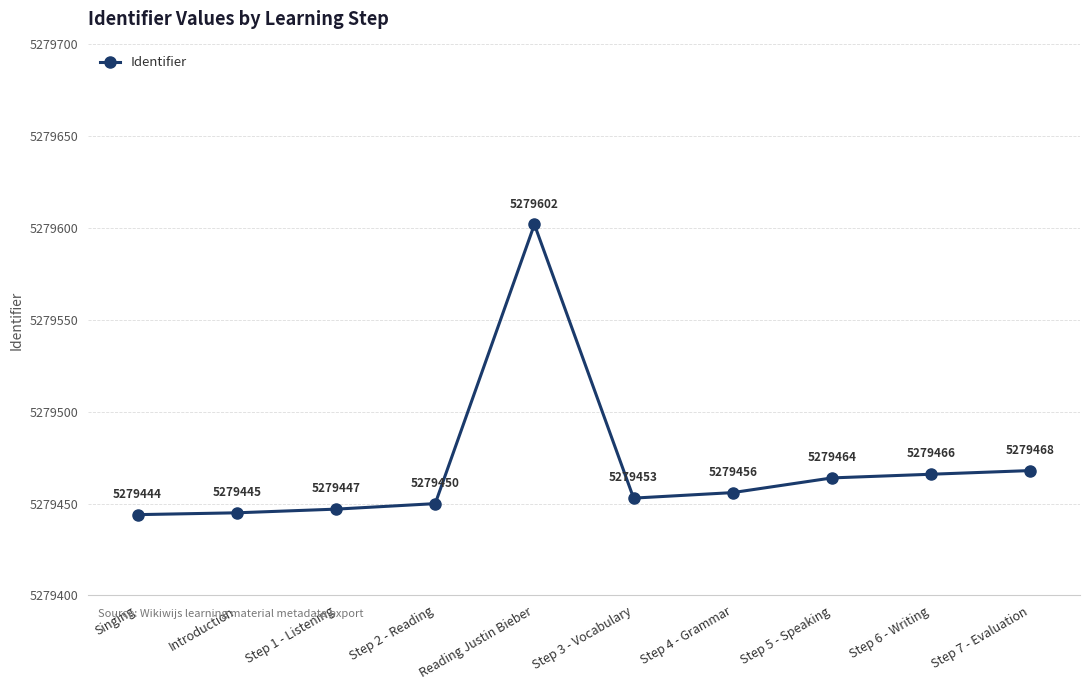

True or false: the data has more than 2 interior local peaks.

False